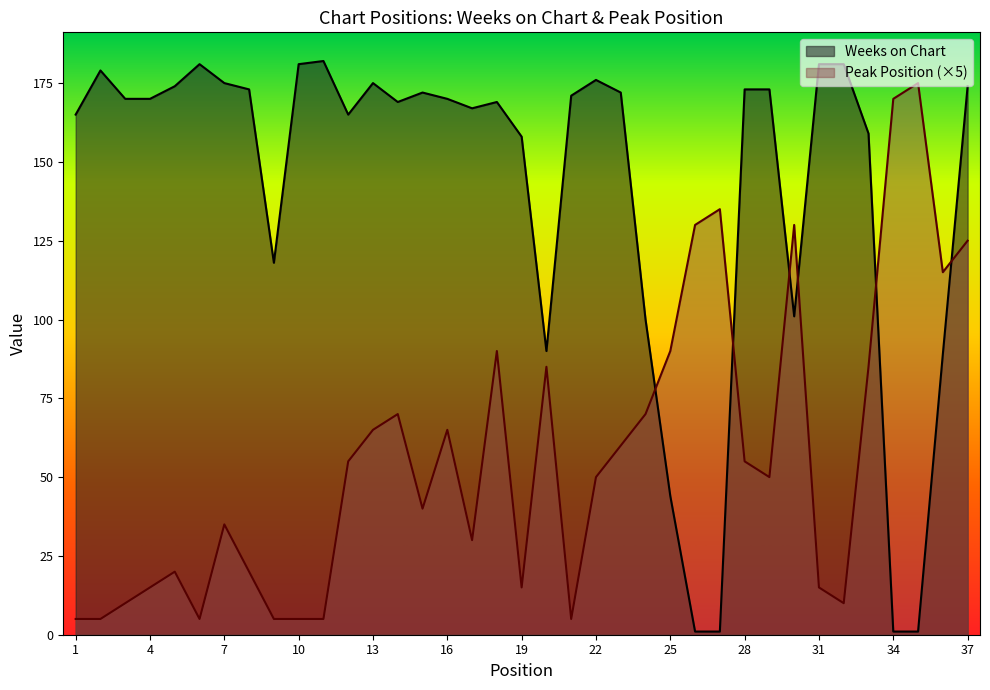

Is it true that Peak Position equals 3 at 6?

False